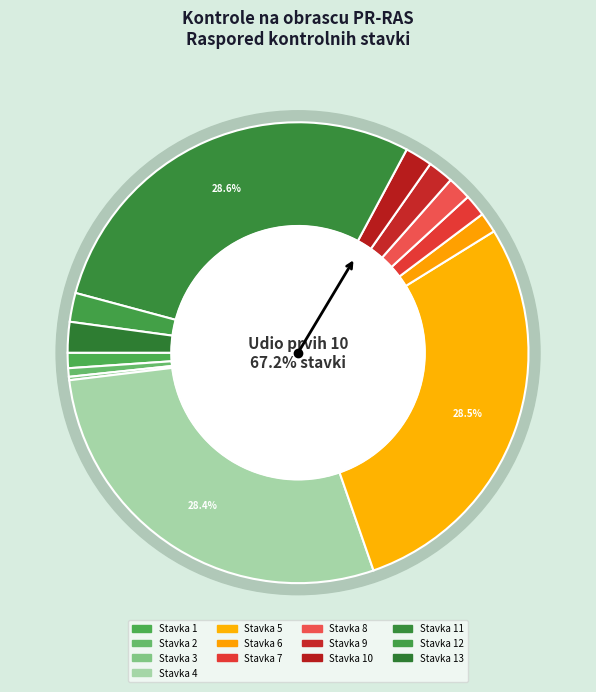

How many segments does this pie chart have?

13